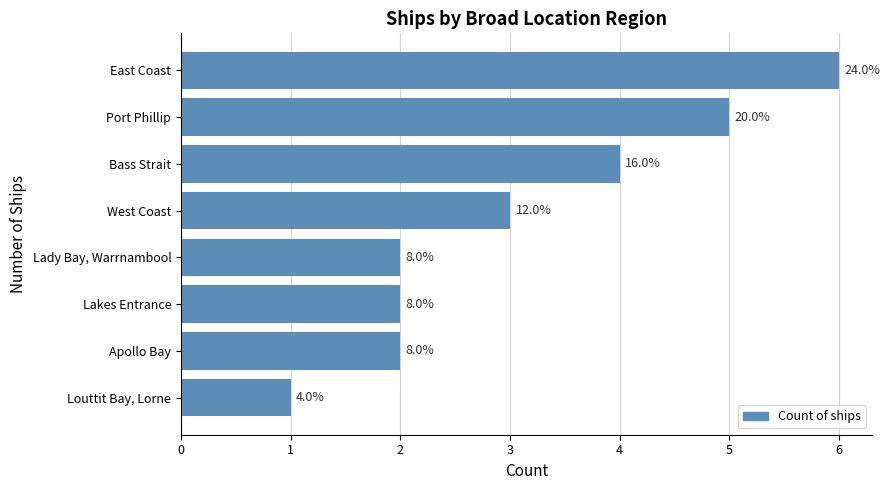

Does the chart contain any negative values?

No